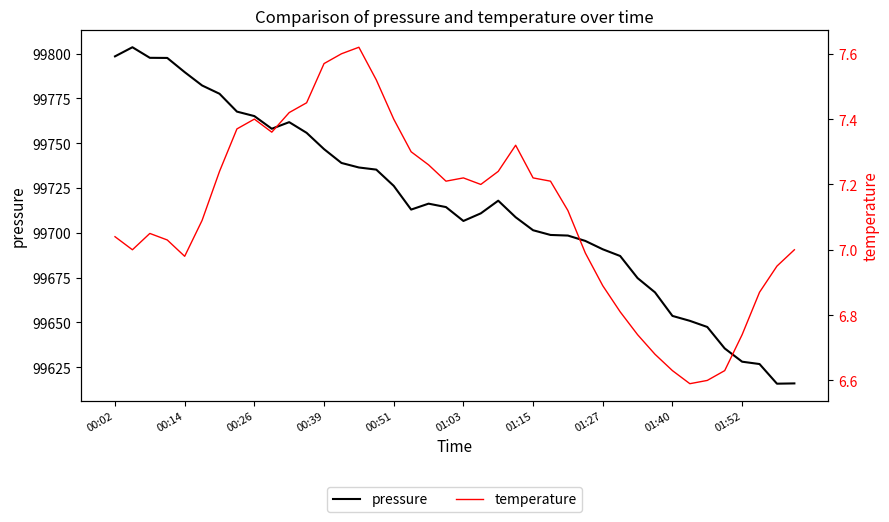

What is the average value of the pressure series?

99715.3